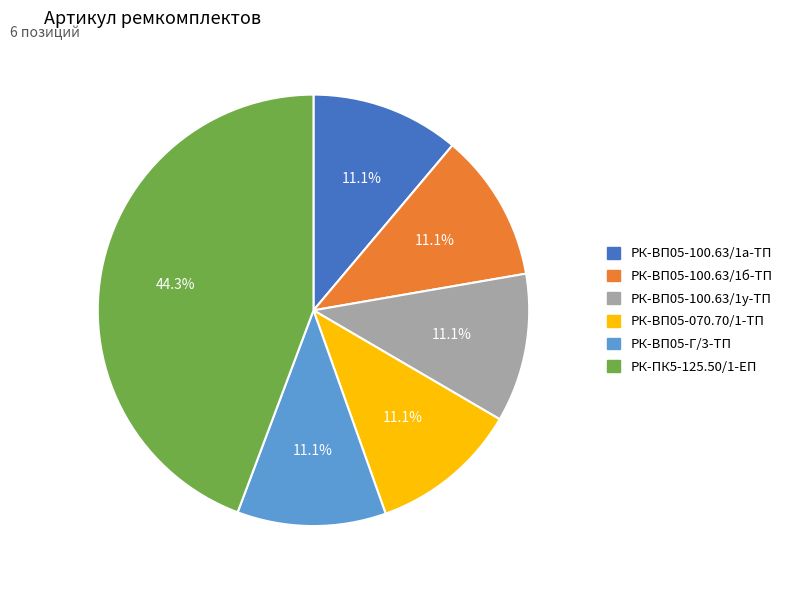

True or false: РК-ВП05-100.63/1б-ТП accounts for 11% of the total.

True